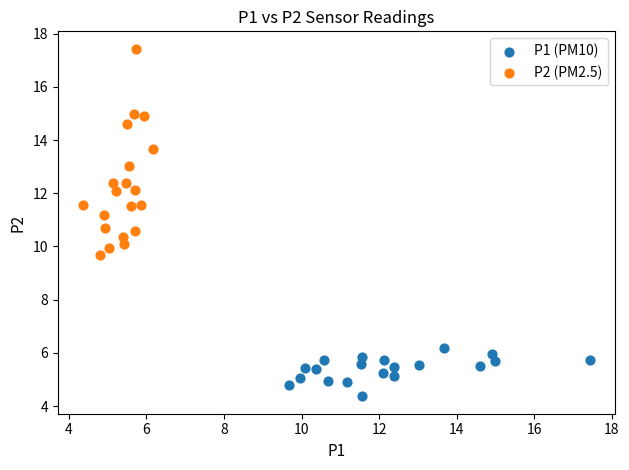

Which series reaches the minimum Y coordinate?

P1 (PM10)